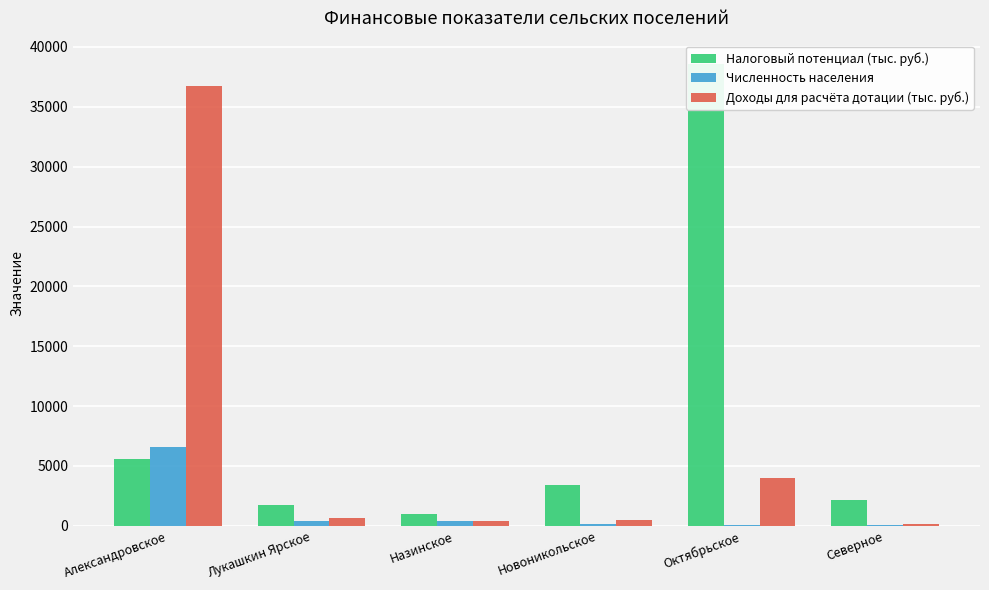

What are all the series names shown in the legend?

Налоговый потенциал (тыс. руб.), Численность населения, Доходы для расчёта дотации (тыс. руб.)